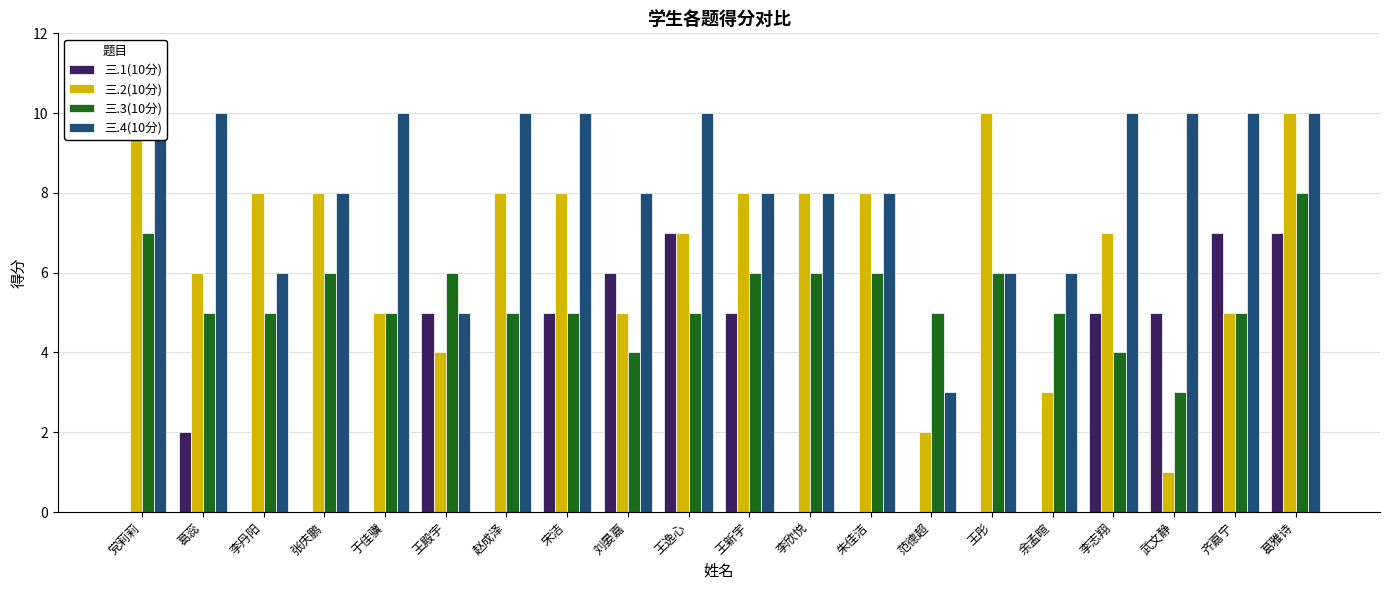

How many bars are there in each group?

4